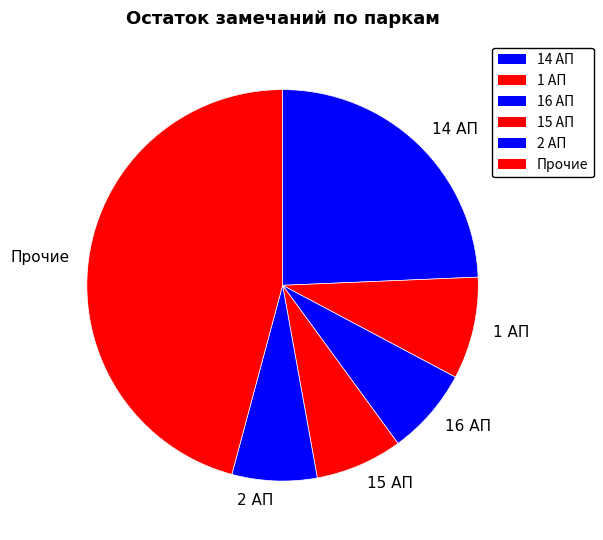

Which has a higher value, 15 АП or 14 АП?

14 АП